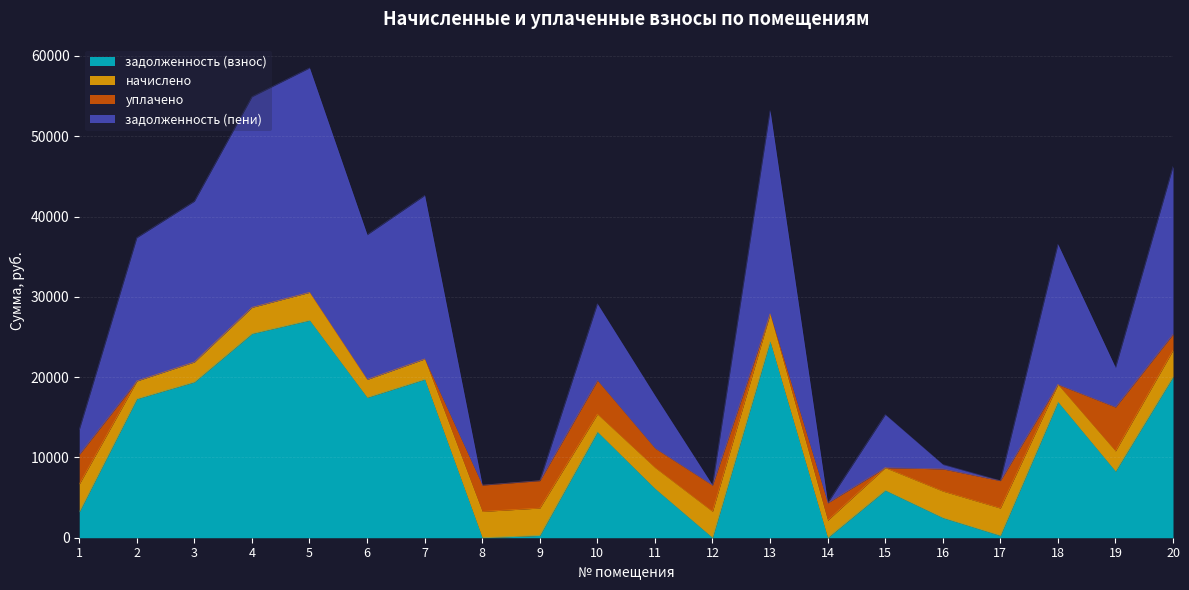

Which label corresponds to the smallest value in the chart?

8